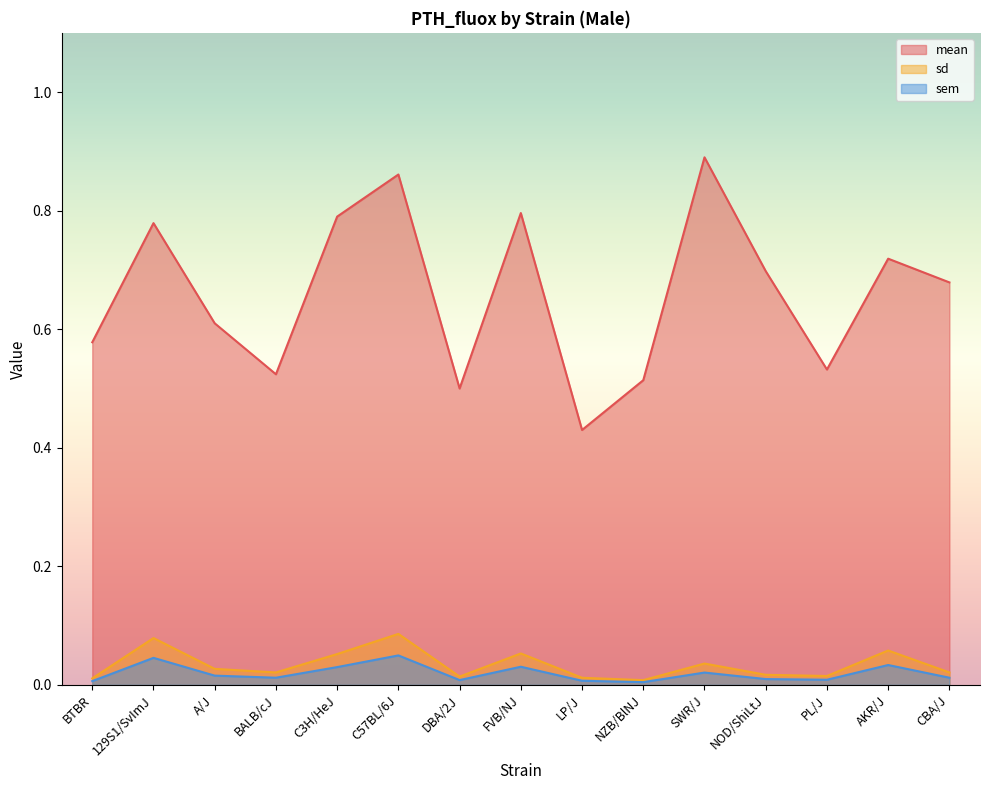

True or false: sem and sd cross at least once.

False